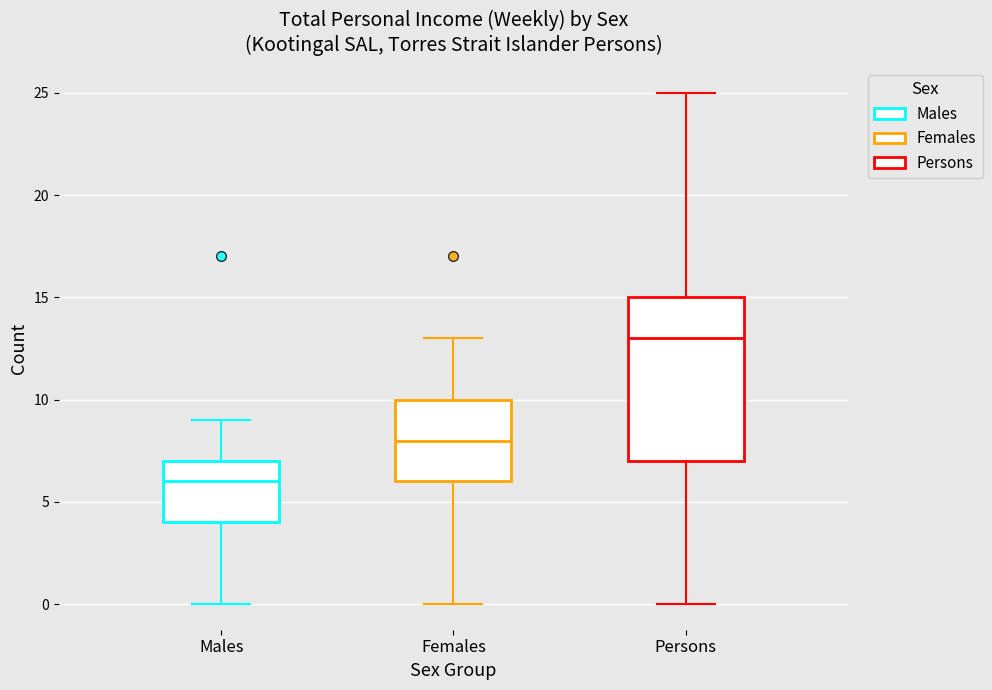

Comparing the boxes themselves (not the whiskers), which one is the tallest?

Persons